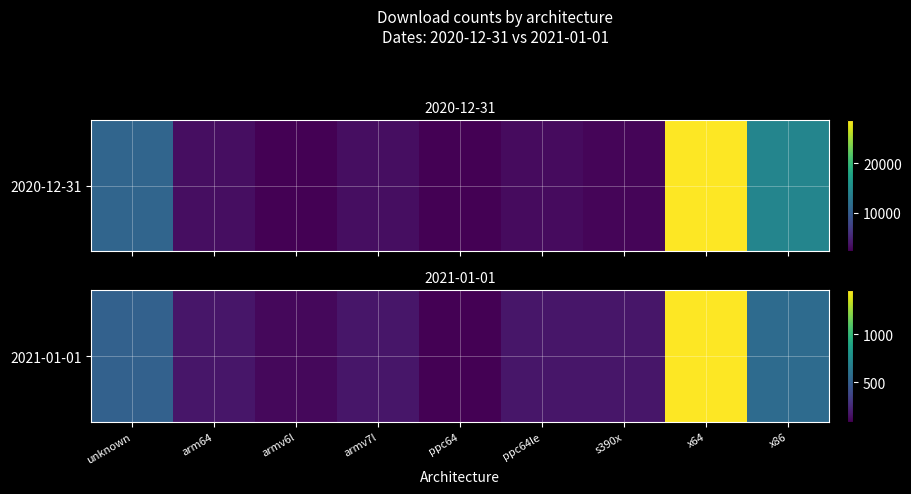

Which category has the highest value across all series?

x64